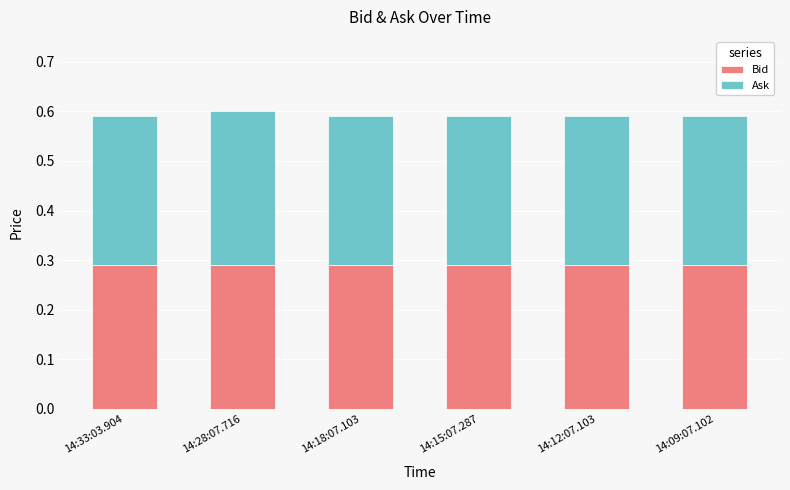

What is the total value across all series at 14:09:07.102?

0.6